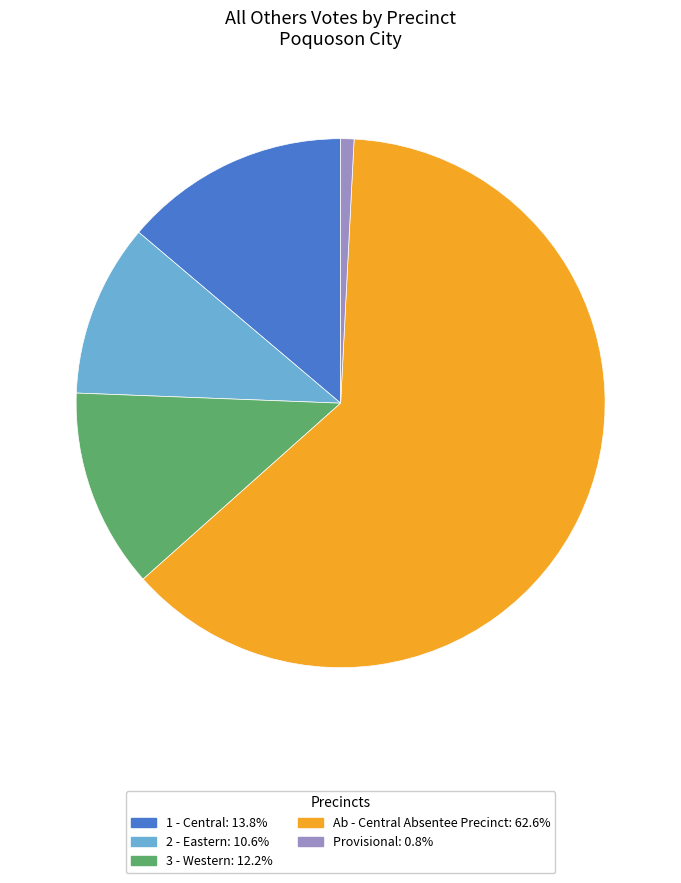

The 2 - Eastern slice represents 16% of the pie. True or false?

False